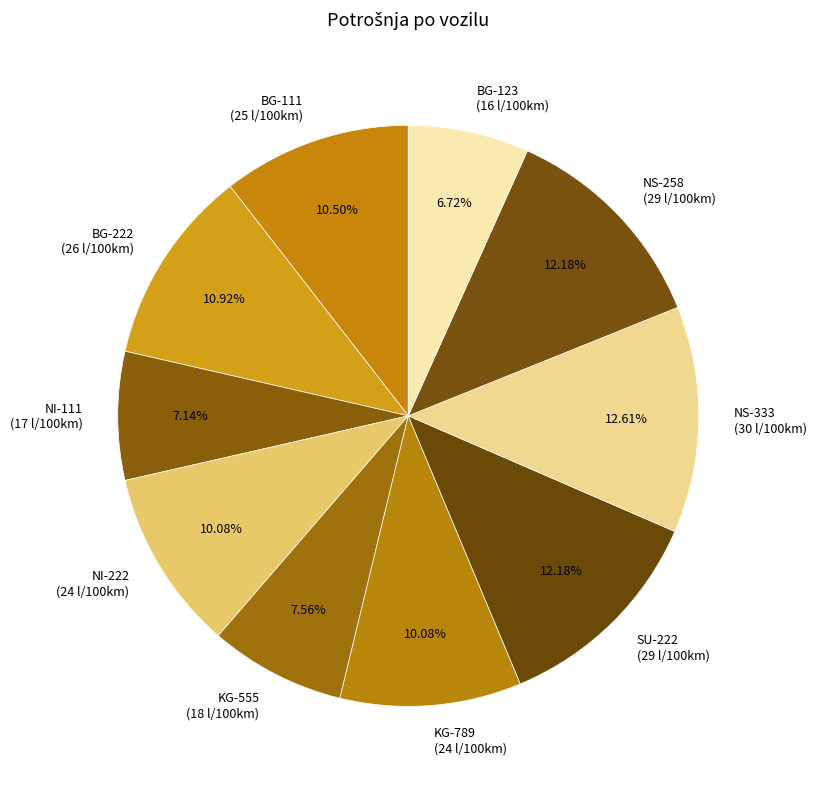

Which has a higher value, BG-123 (16 l/100km) or SU-222 (29 l/100km)?

SU-222 (29 l/100km)